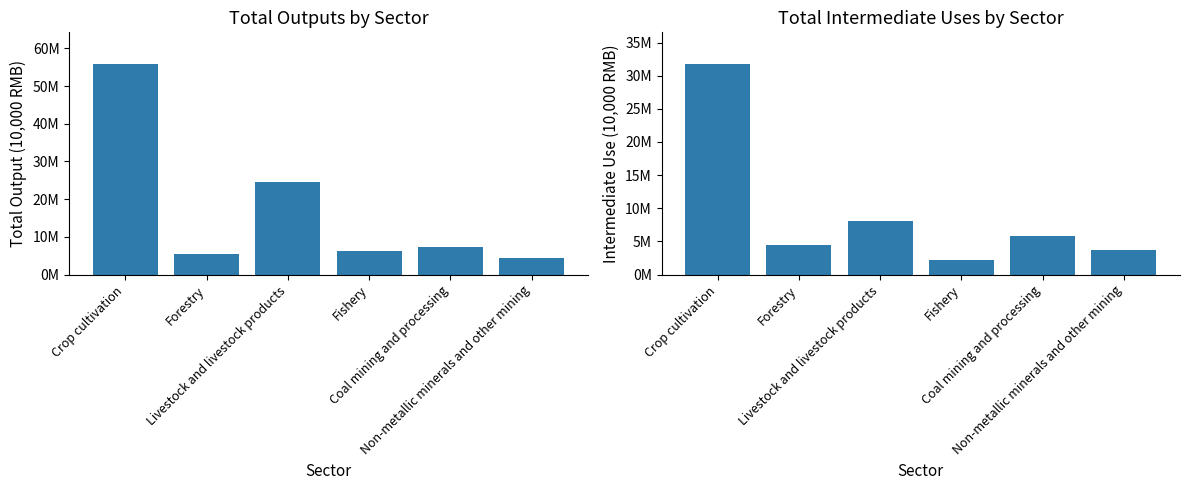

Which category has the highest value in the Intermediate Uses series?

Crop cultivation